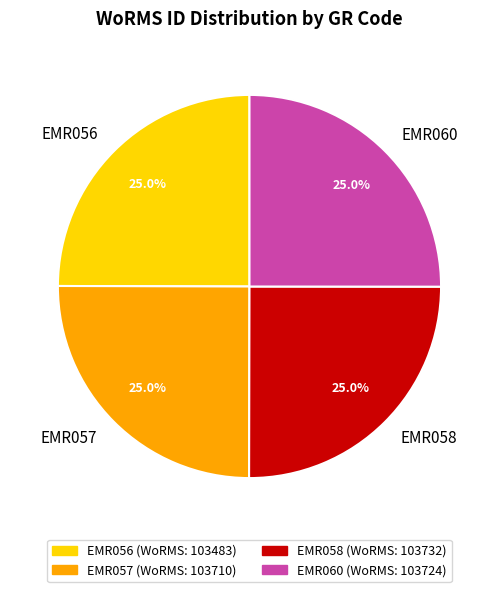

Is there a majority slice in this chart?

No